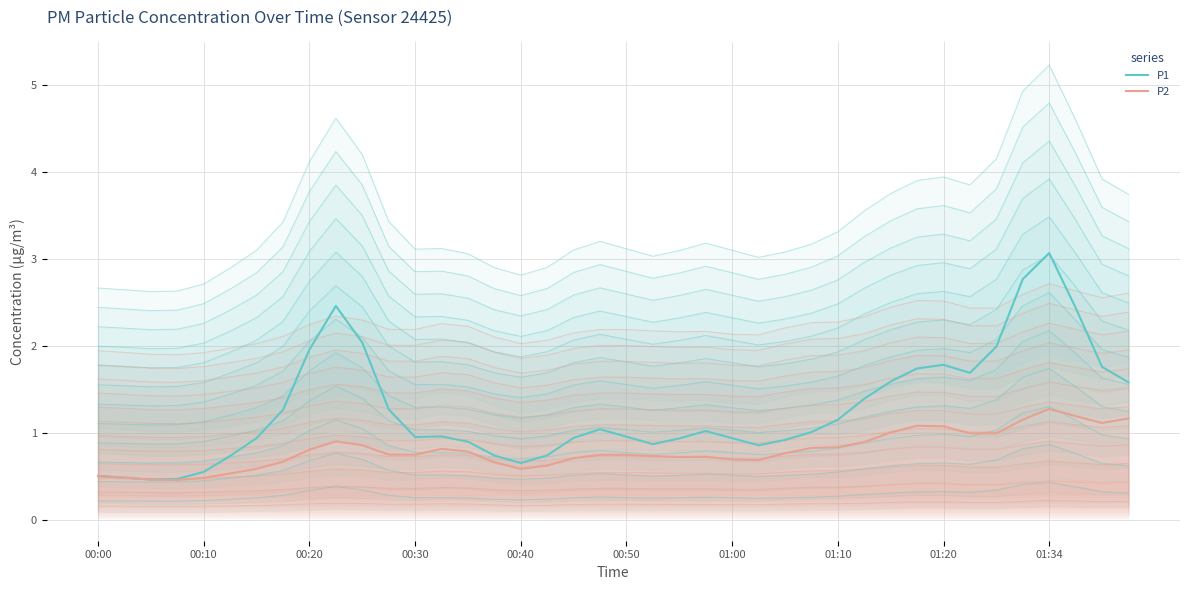

True or false: P1 has more than 2 interior local peaks.

True